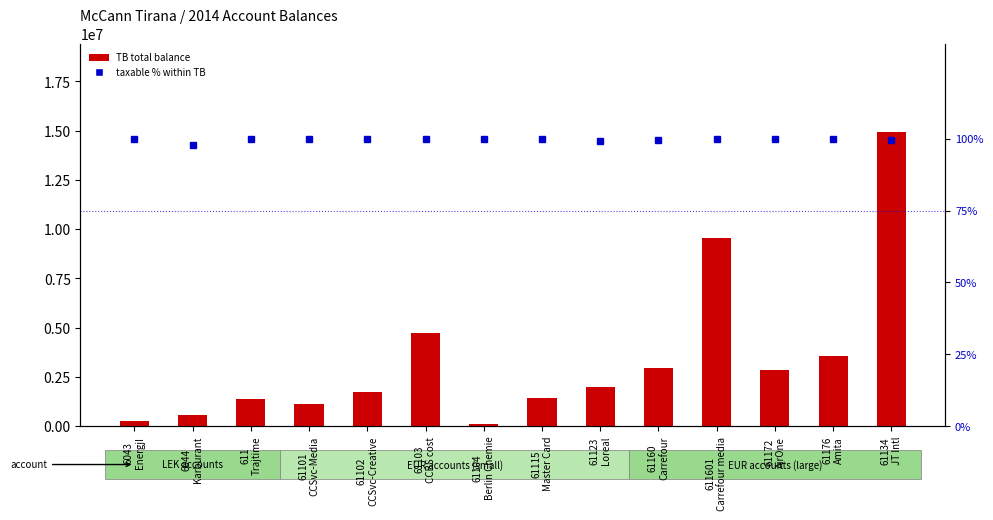

What is the highest value of the taxable % of TB series?

100.0